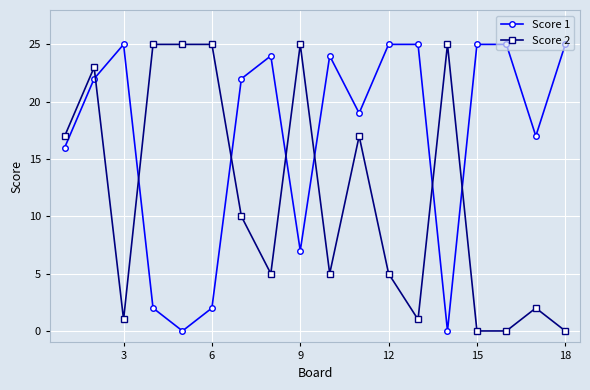

True or false: Score 1 has more than 2 points higher than both neighbors.

True